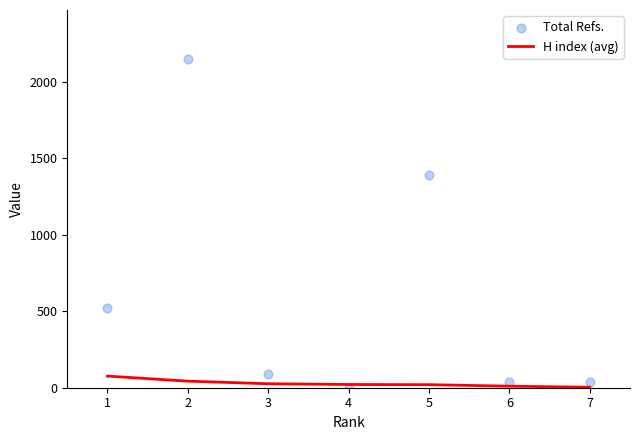

What are all the series names shown in the legend?

H index (avg), Total Refs.